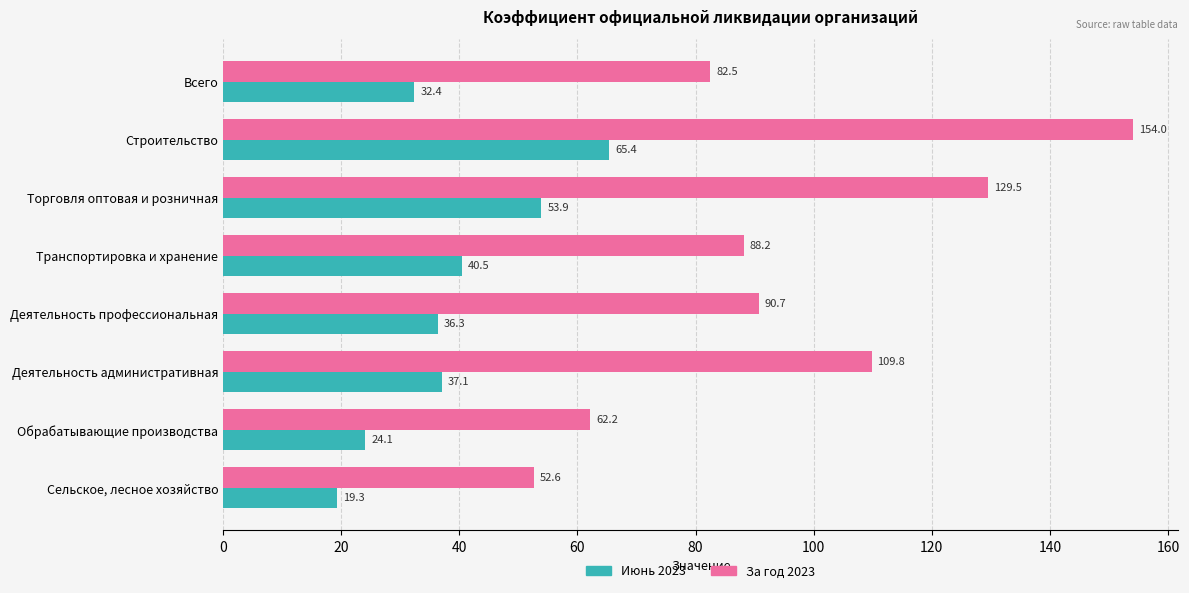

What is the difference between the maximum and second lowest values in the Июнь 2023 series?

41.3